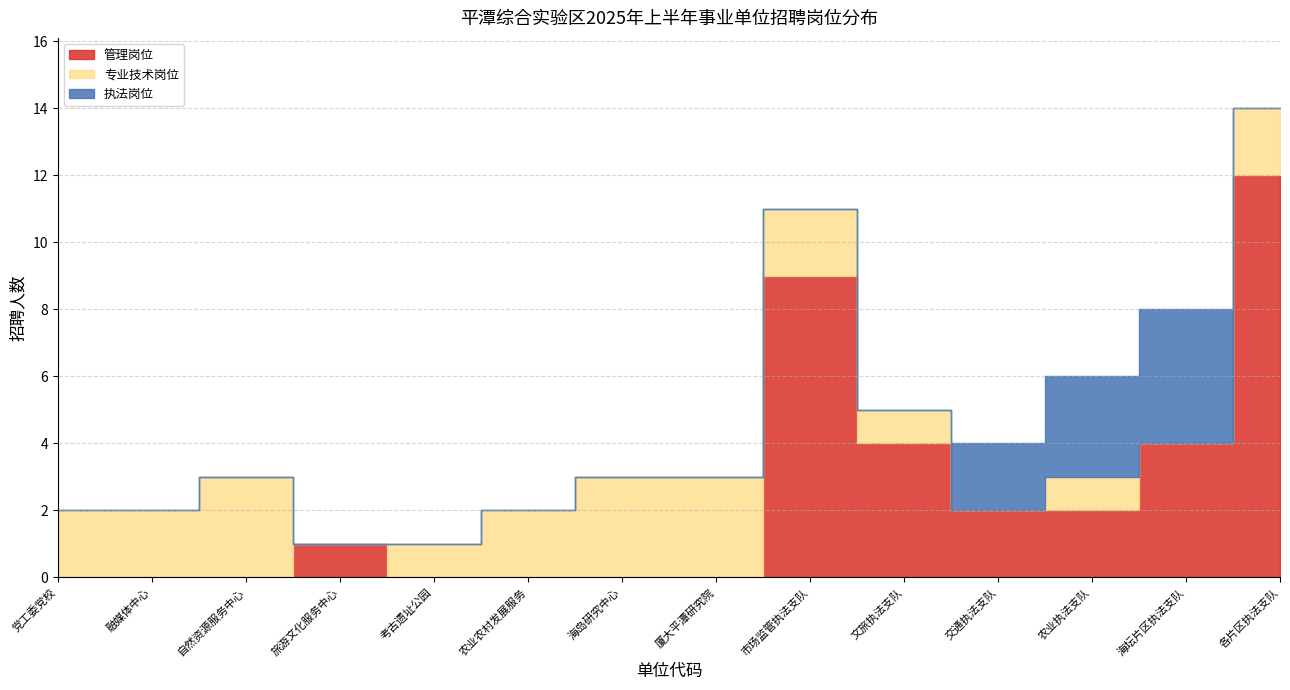

How many data points in 管理岗位 are less than 1?

7